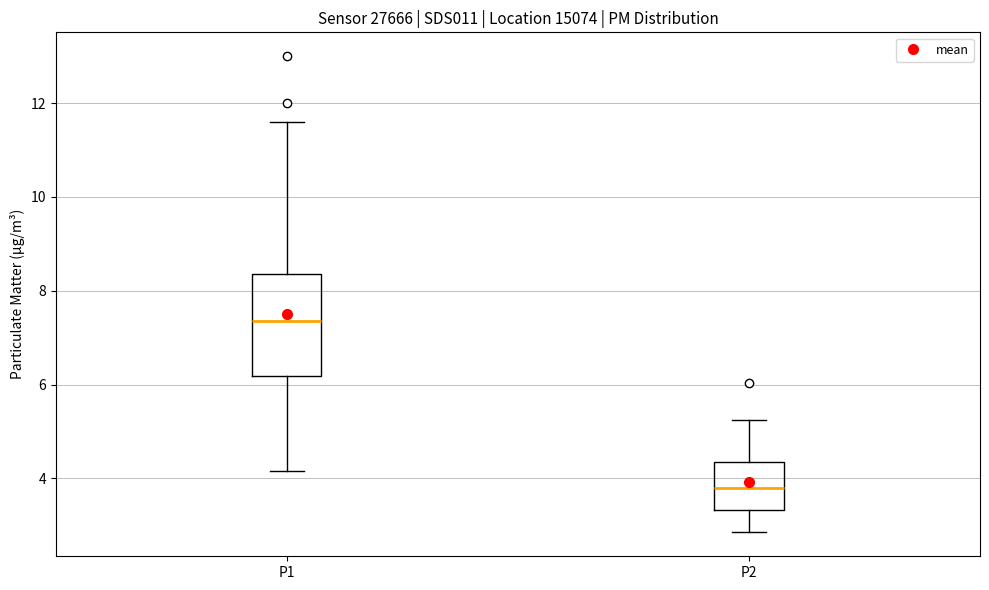

Where does the upper whisker of the box for P2 end on the y-axis? The values are not printed on the chart, so give them approximately, as read against the axis.

5.2